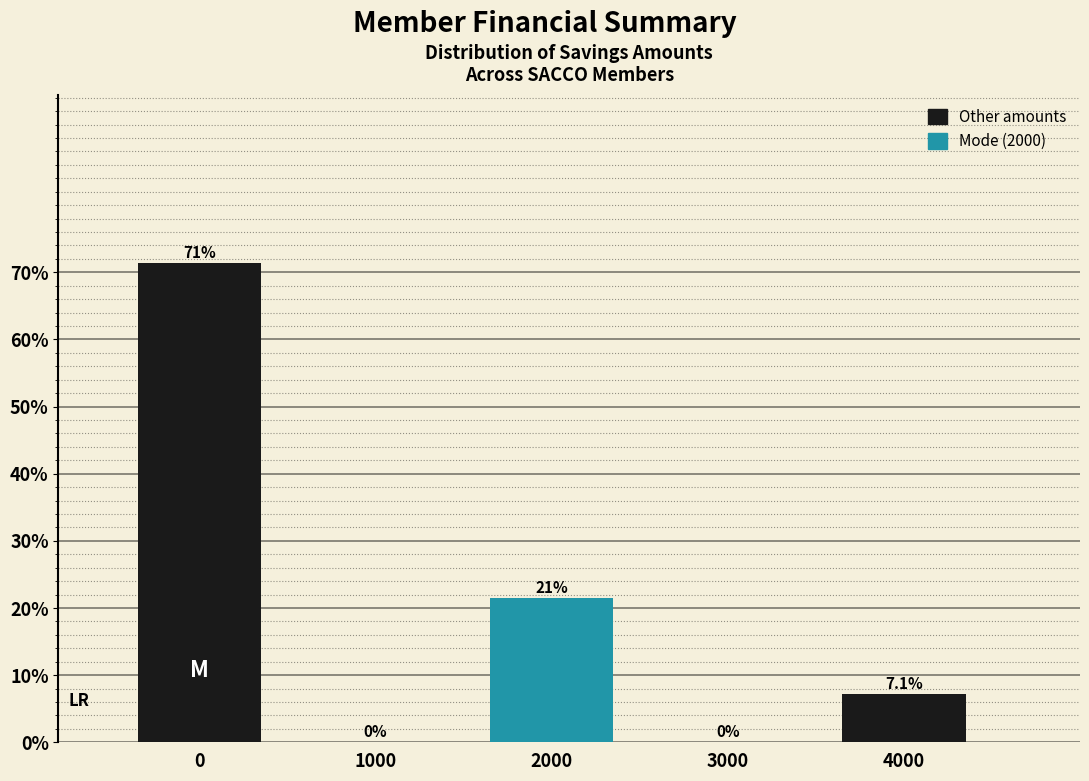

Reading left to right, what are all the values shown in this chart?

0=71.4	1000=0.0	2000=21.4	3000=0.0	4000=7.1